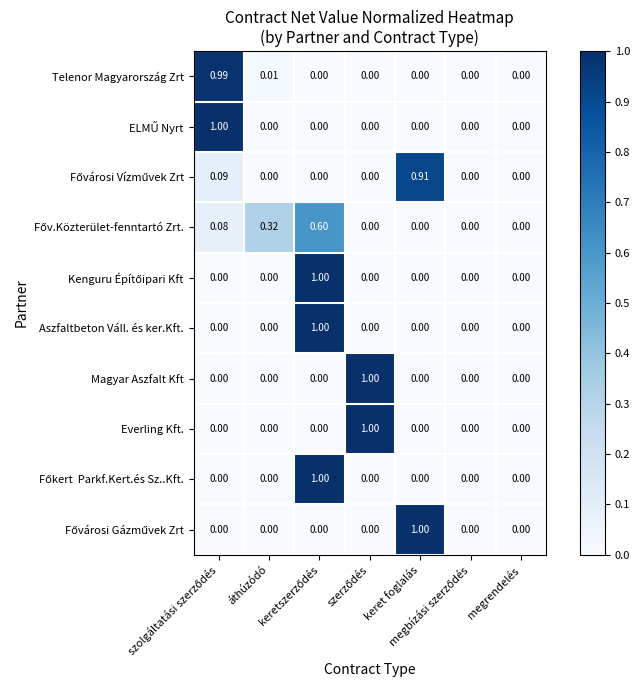

What is the total value across all series at áthúzódó?

0.3